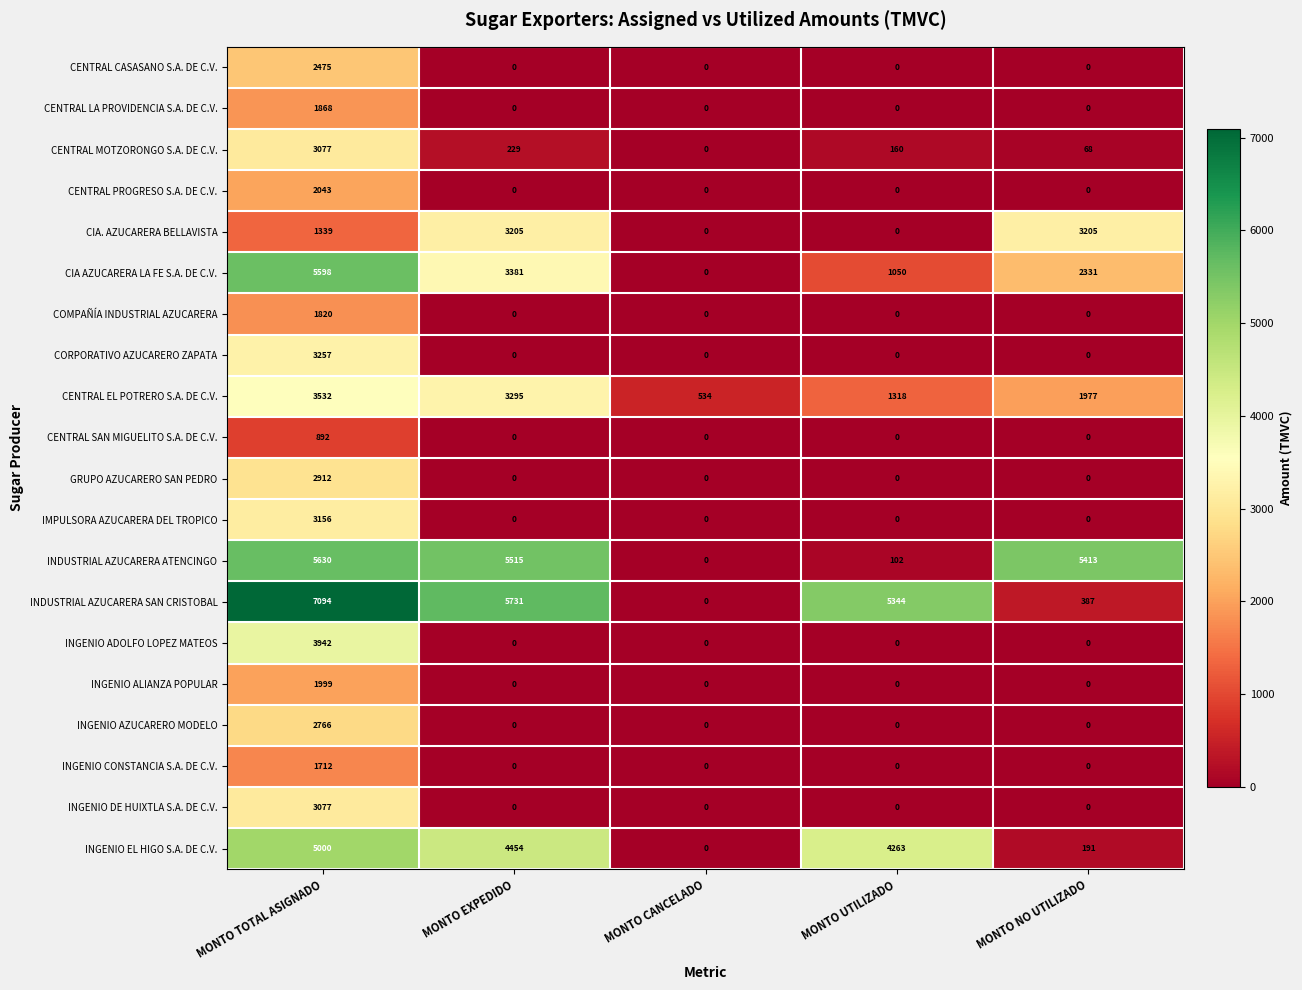

What is the maximum value shown in the chart?

7094